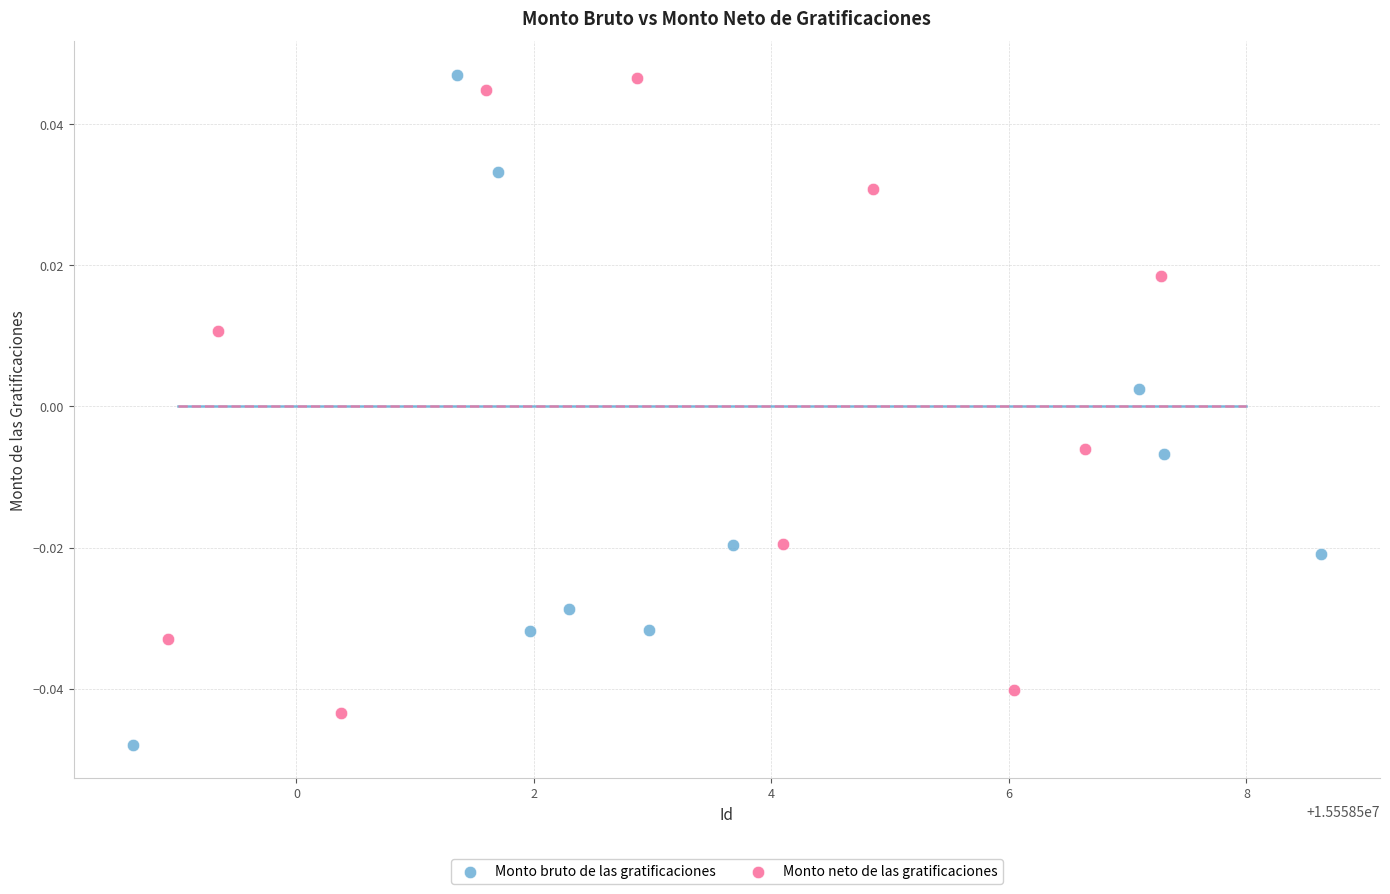

Which series reaches the minimum Y coordinate?

Monto bruto de las gratificaciones